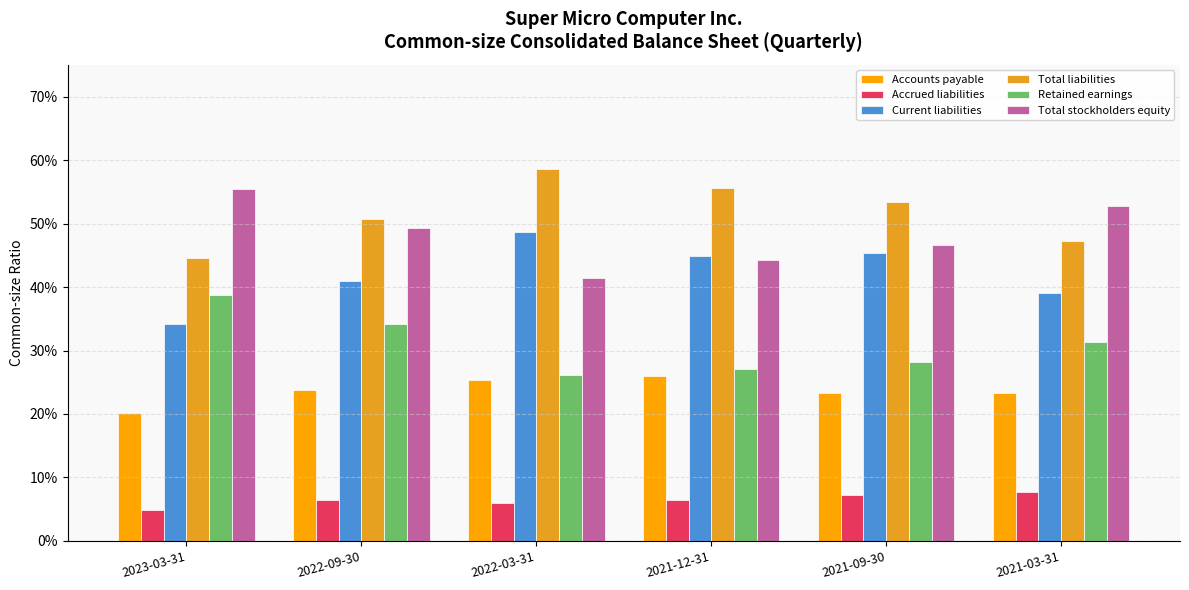

What are all the series names shown in the legend?

Accounts payable, Accrued liabilities, Current liabilities, Total liabilities, Retained earnings, Total stockholders equity